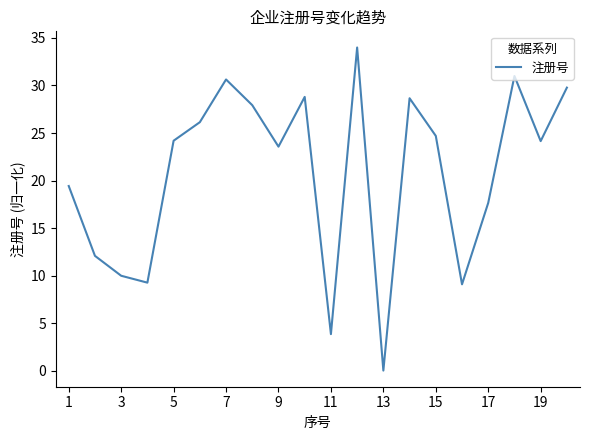

What is the greatest value displayed?

34.0